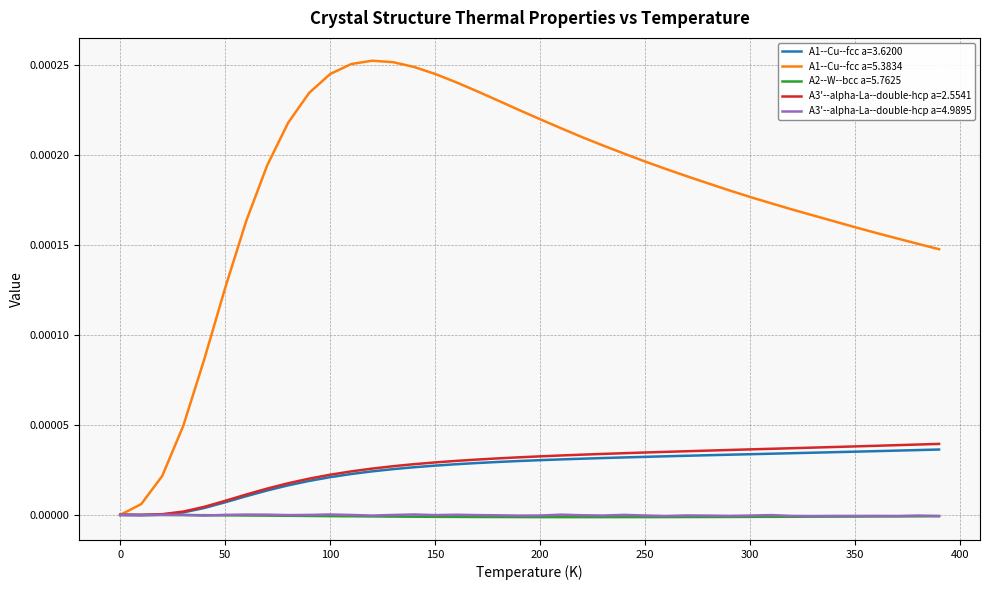

Which series has the widest spread of values?

A1--Cu--fcc a=5.3834